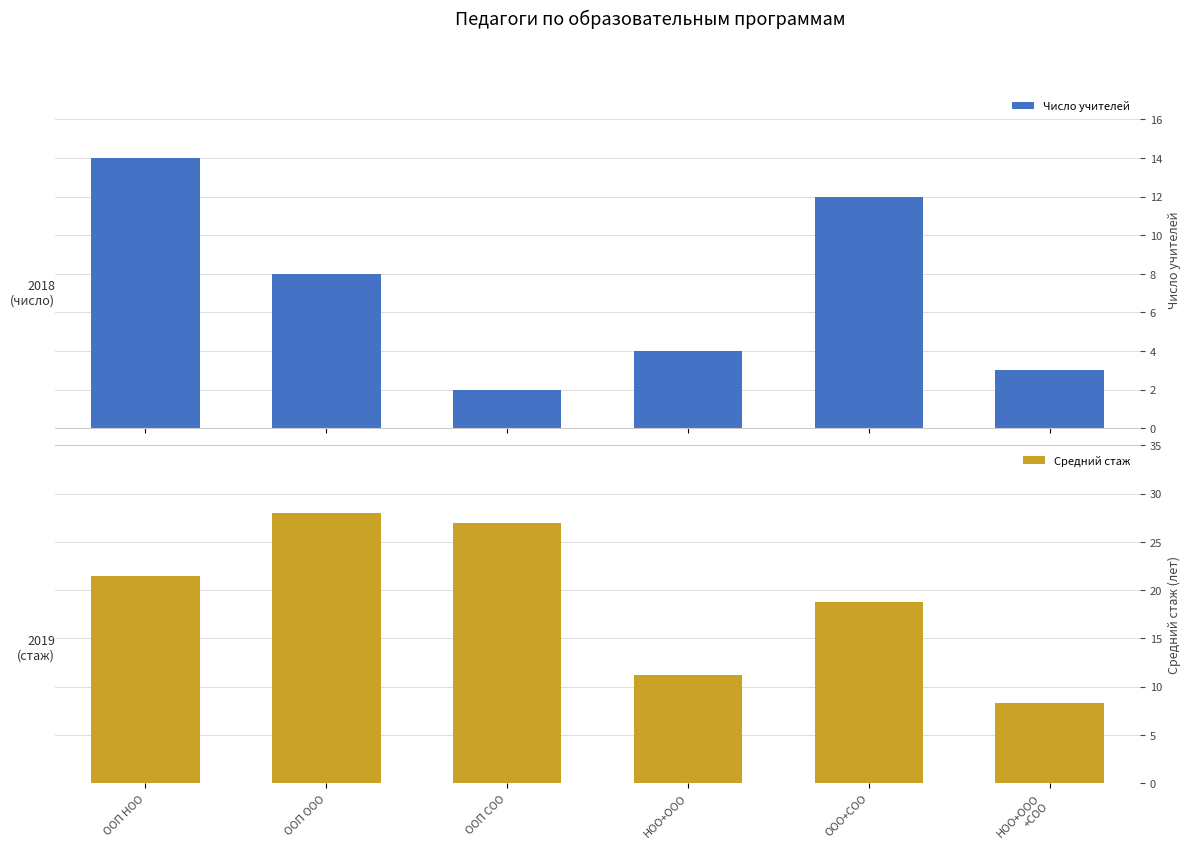

What are all the series names shown in the legend?

Число учителей, Средний стаж